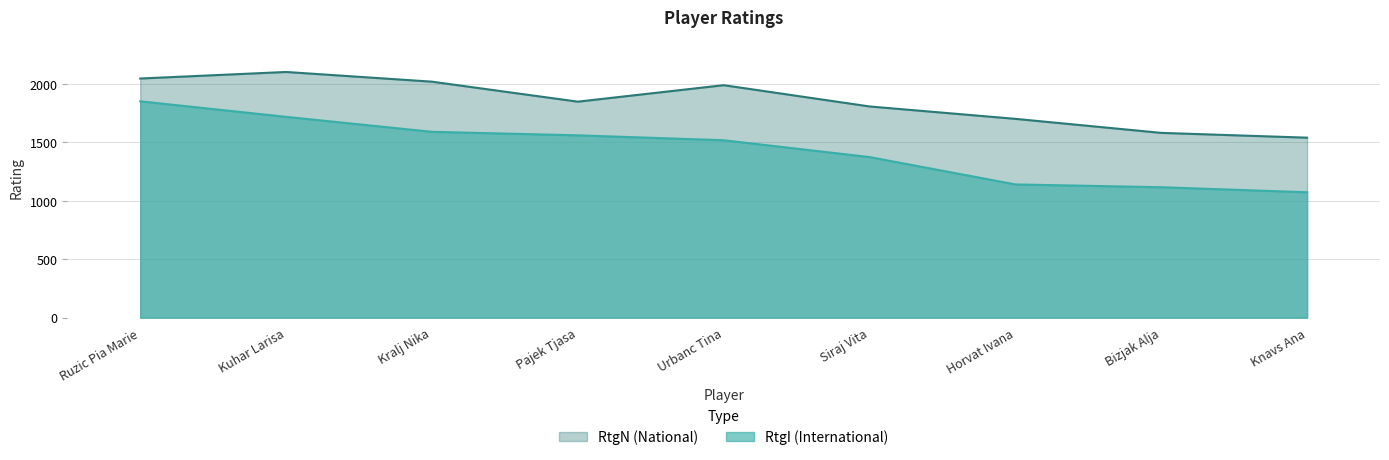

Rank the series by their average value, from lowest to highest.

RtgI, RtgN